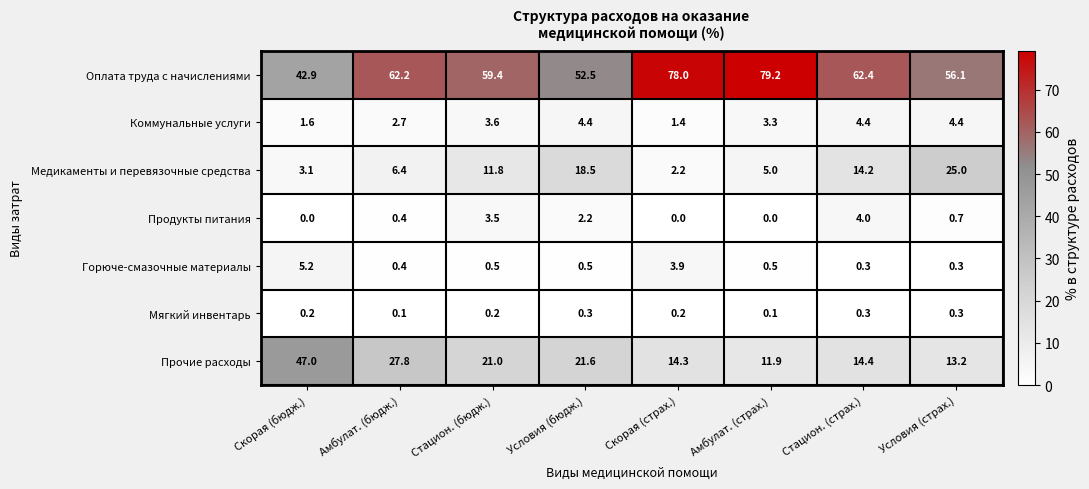

What is the difference between the maximum and minimum values in the Горюче-смазочные материалы series?

4.9